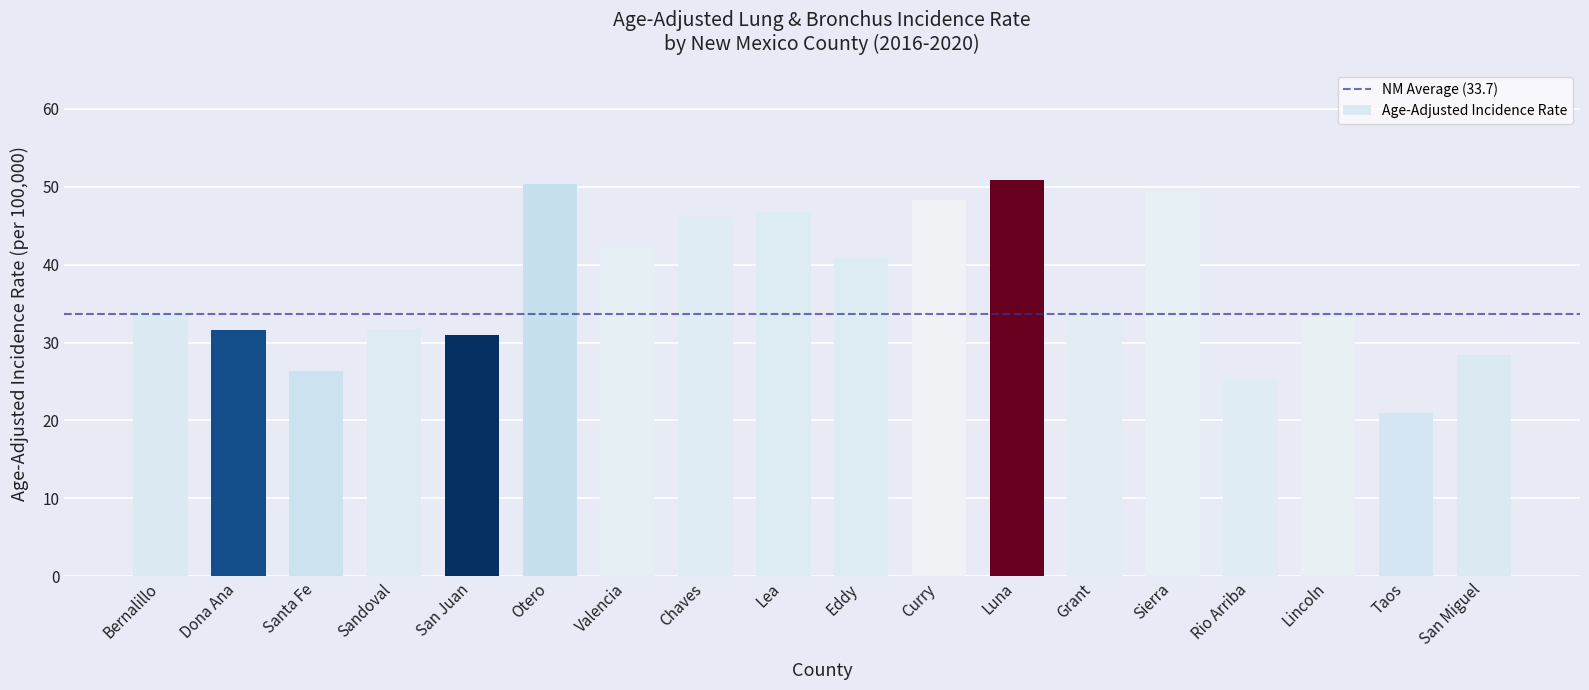

Are the bars horizontal?

No